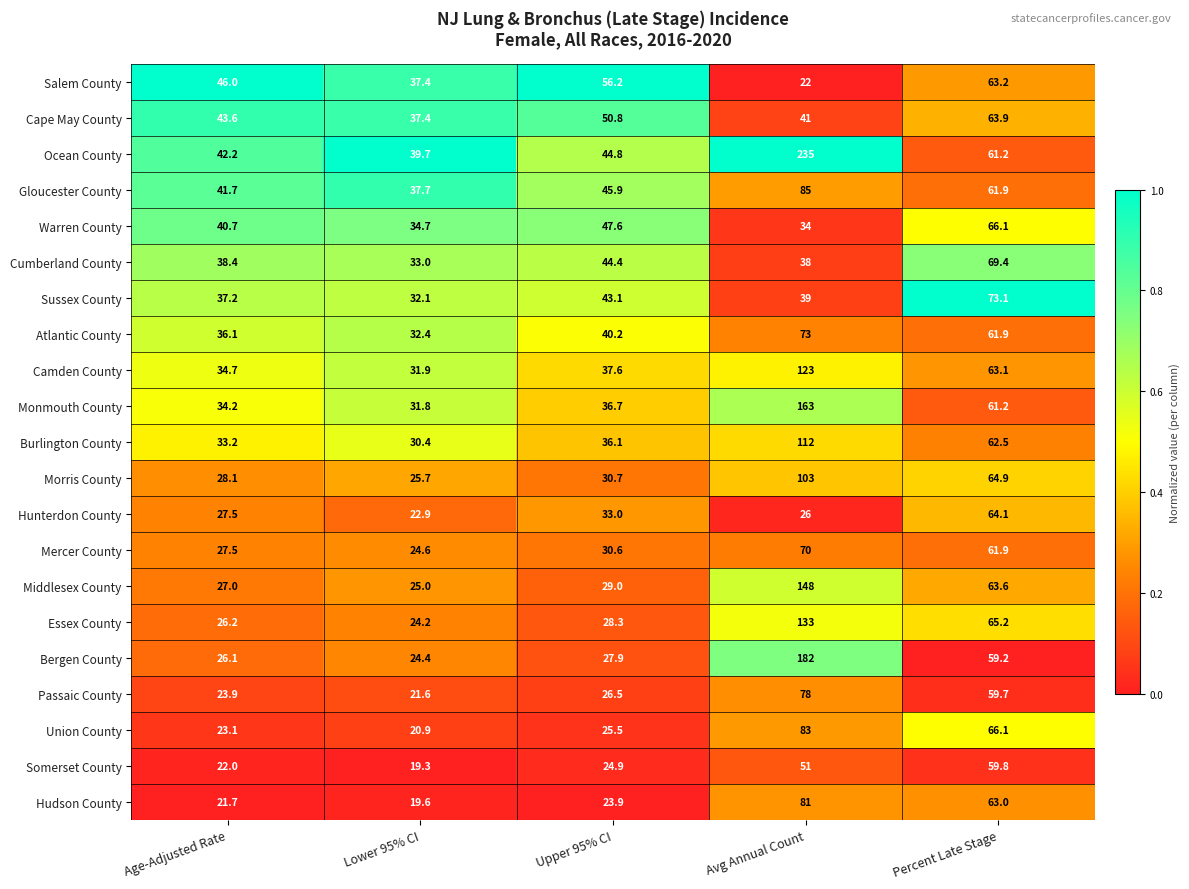

Which series has the largest range (max minus min)?

Ocean County